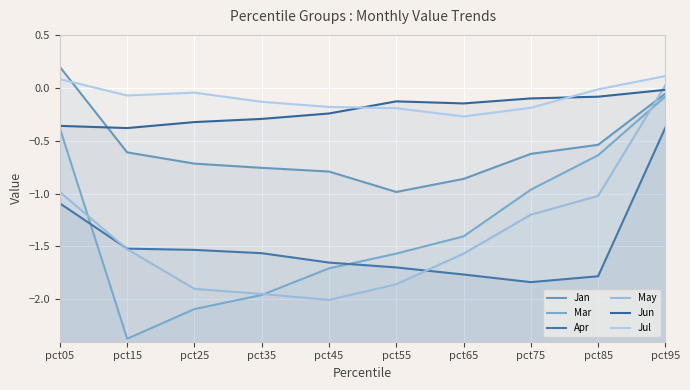

What is the total value across all series at pct95?

-0.4